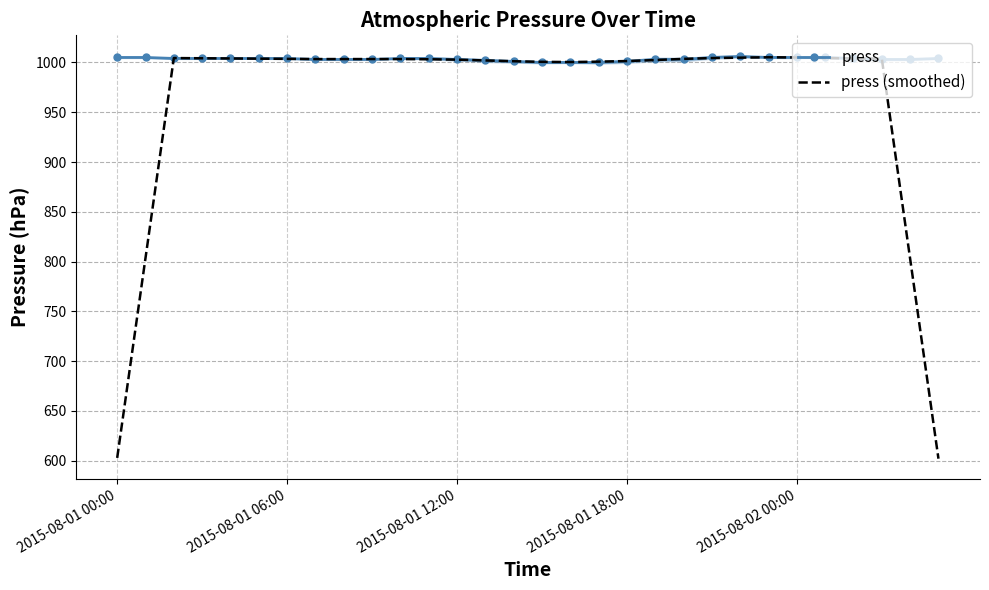

Which category has the lowest value in the press series?

15